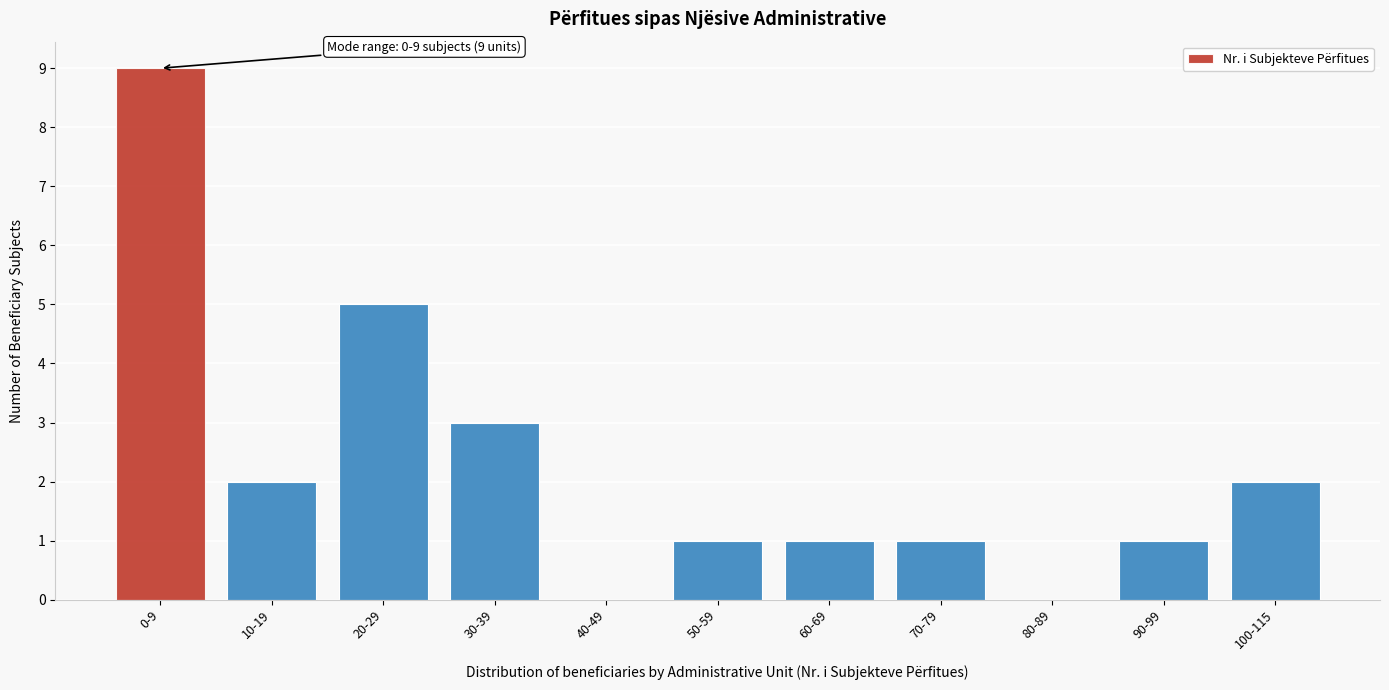

Reading left to right, list all the values displayed in this chart.

0-9=9	10-19=2	20-29=5	30-39=3	40-49=0	50-59=1	60-69=1	70-79=1	80-89=0	90-99=1	100-115=2